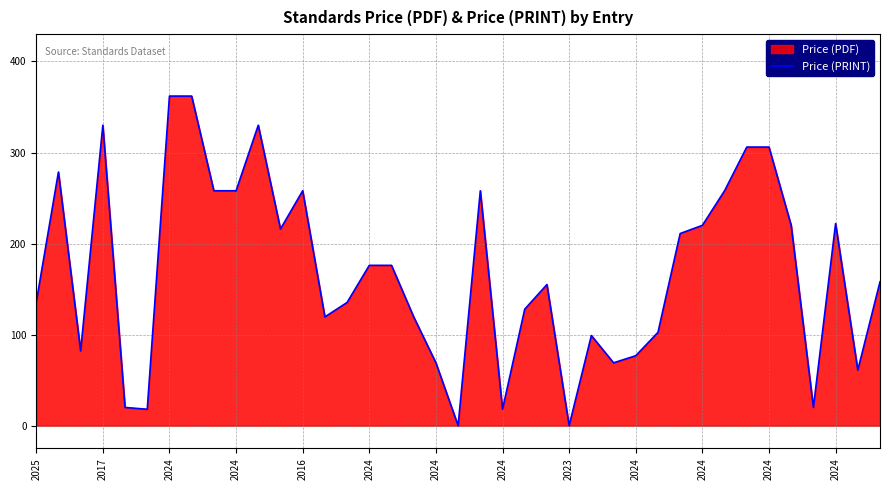

What is the maximum value shown in the chart?

362.0